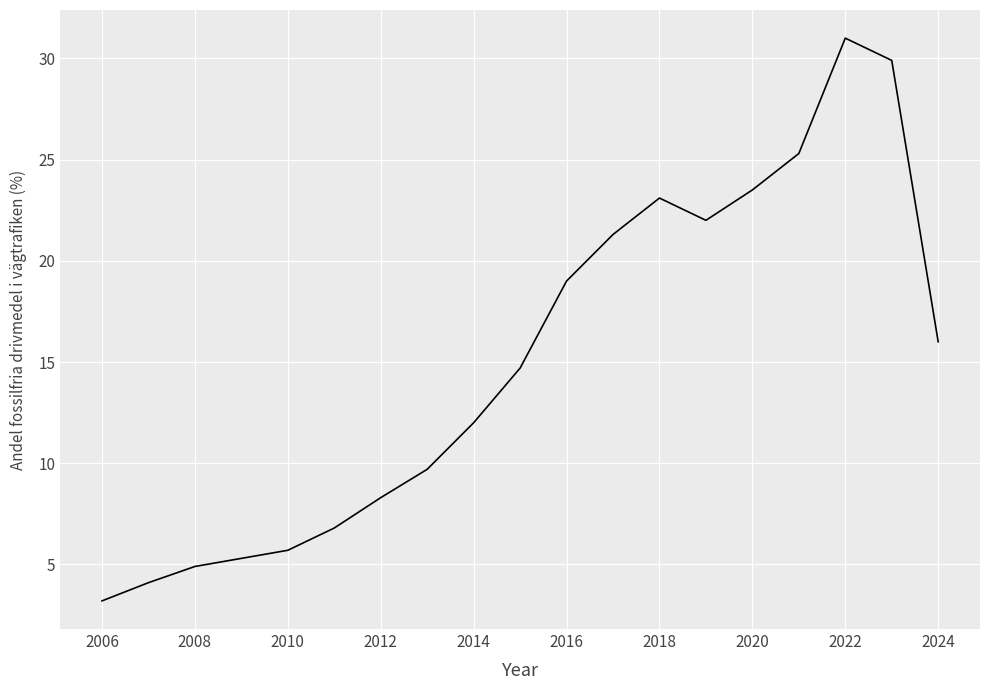

What is the difference between the maximum and minimum values?

27.8